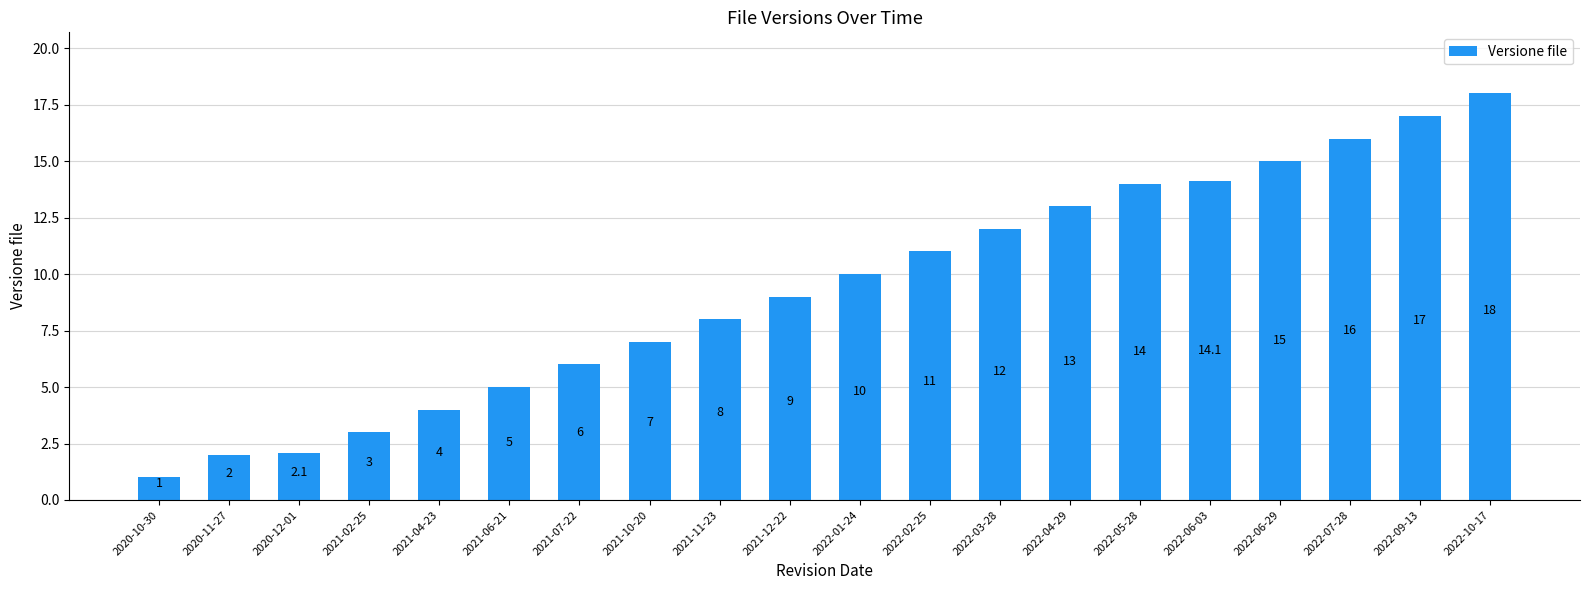

The value at 2022-09-13 is 28.7. True or false?

False